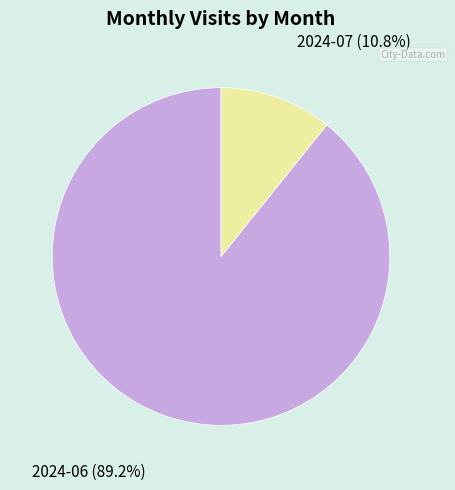

To the nearest percent, what is the difference between the 2024-07 and 2024-06 slice percentages?

78%